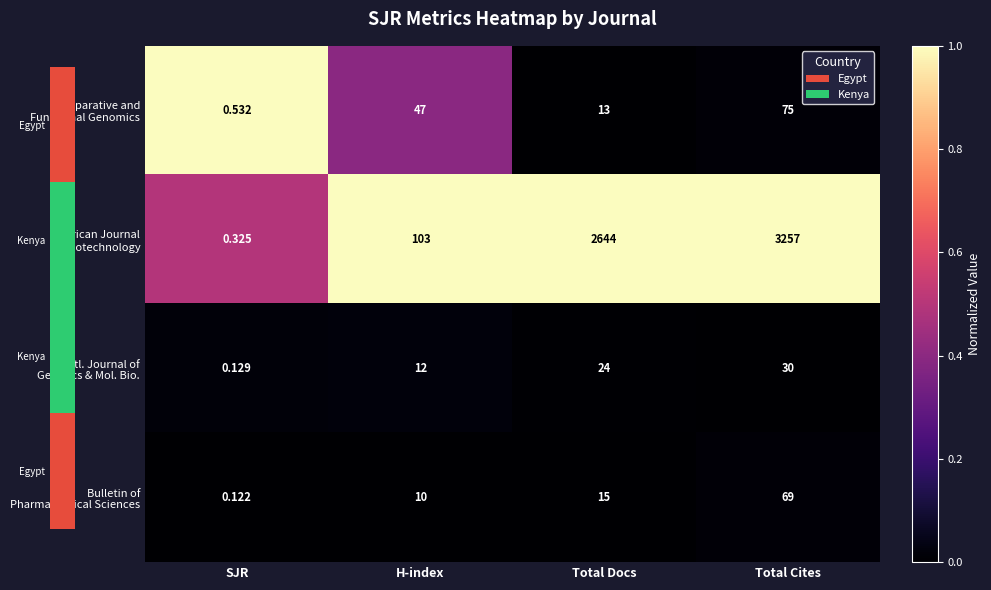

At which category is the sum across all series the highest?

Total Cites